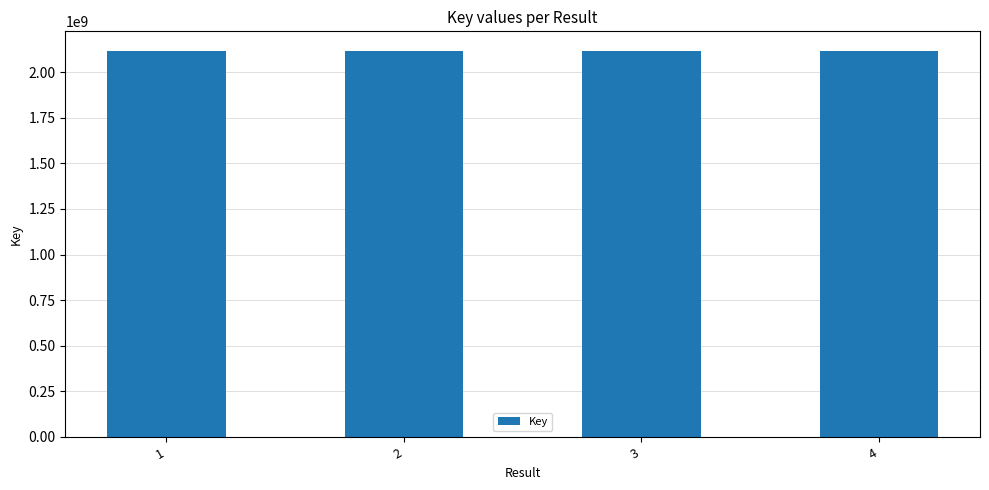

What is the value of the 1st bar from the left?

2117858075